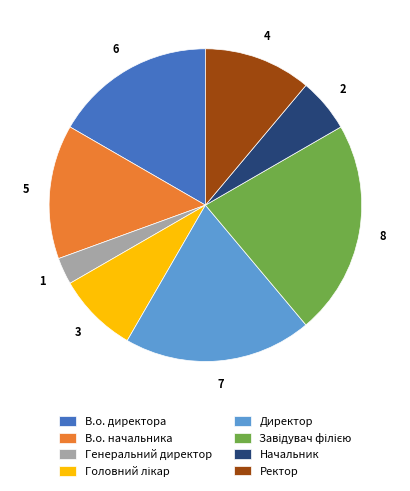

Is there a majority slice in this chart?

No